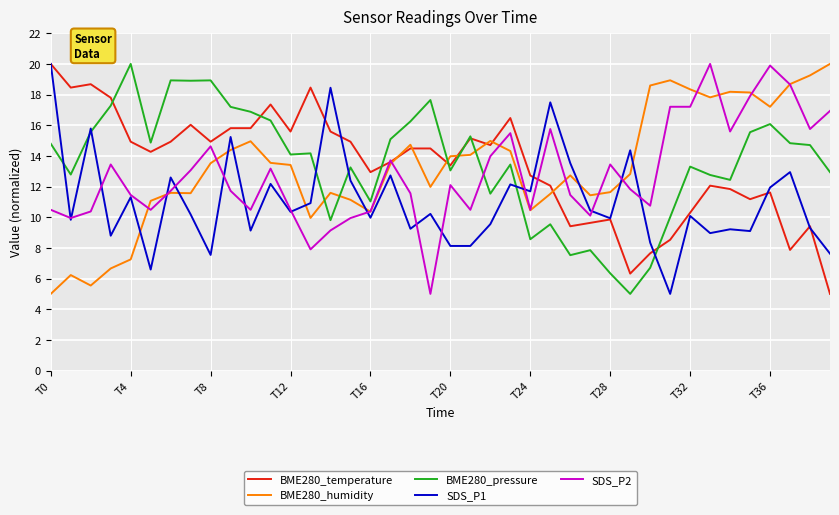

What is the lowest value of the SDS_P1 series?

5.0